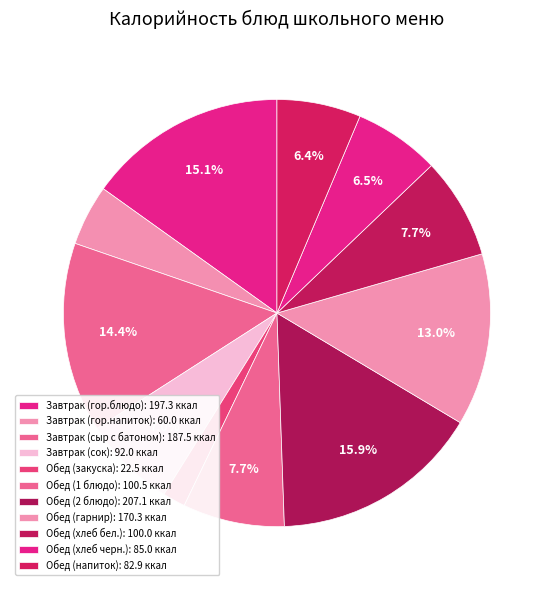

How many slices are in this pie chart?

11